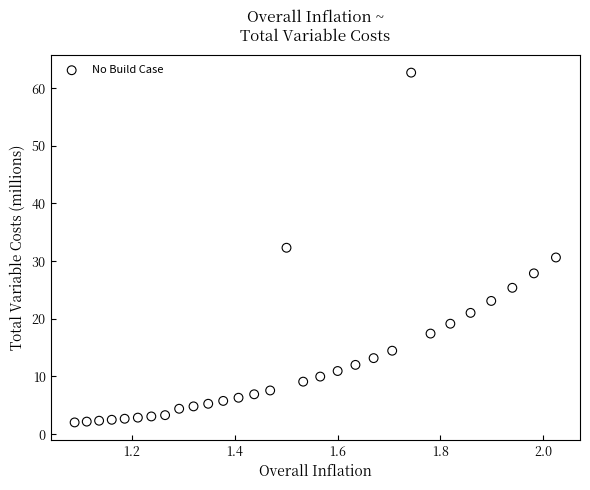

What is the range of X values (max minus min)?

0.9